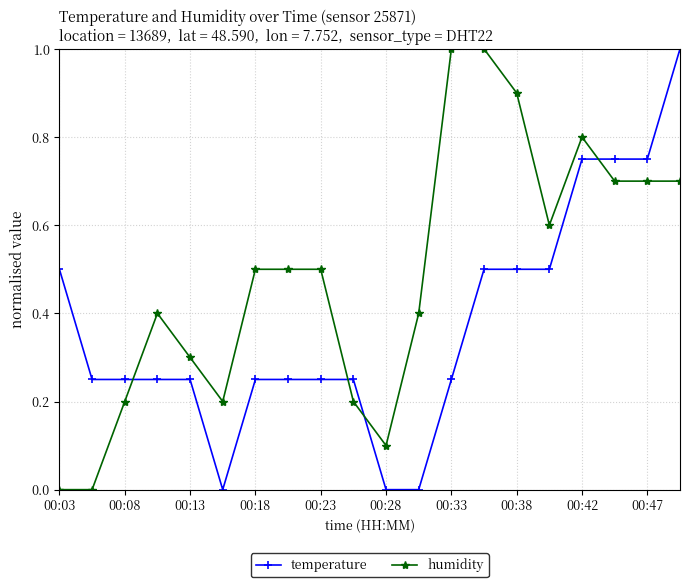

True or false: temperature and humidity cross at least once.

True